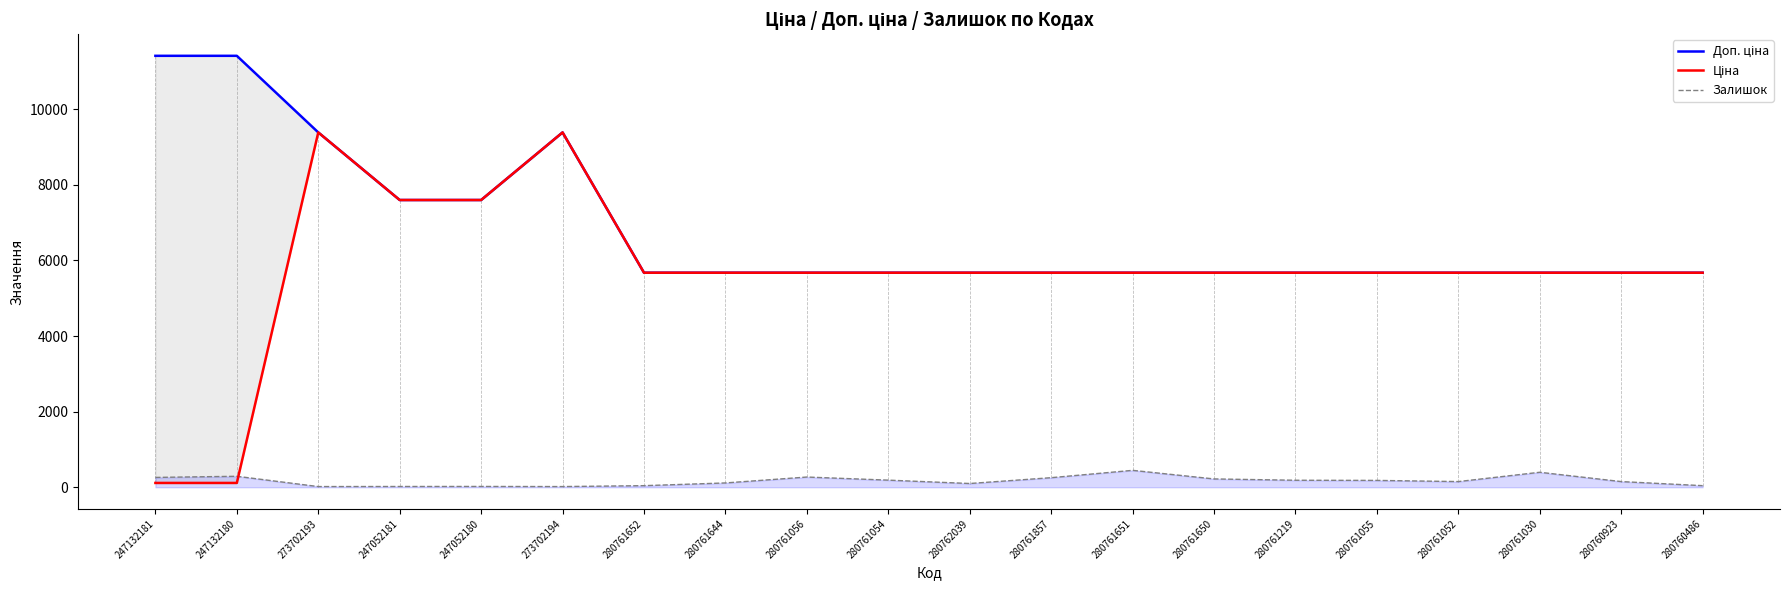

What is the minimum value for Залишок?

18